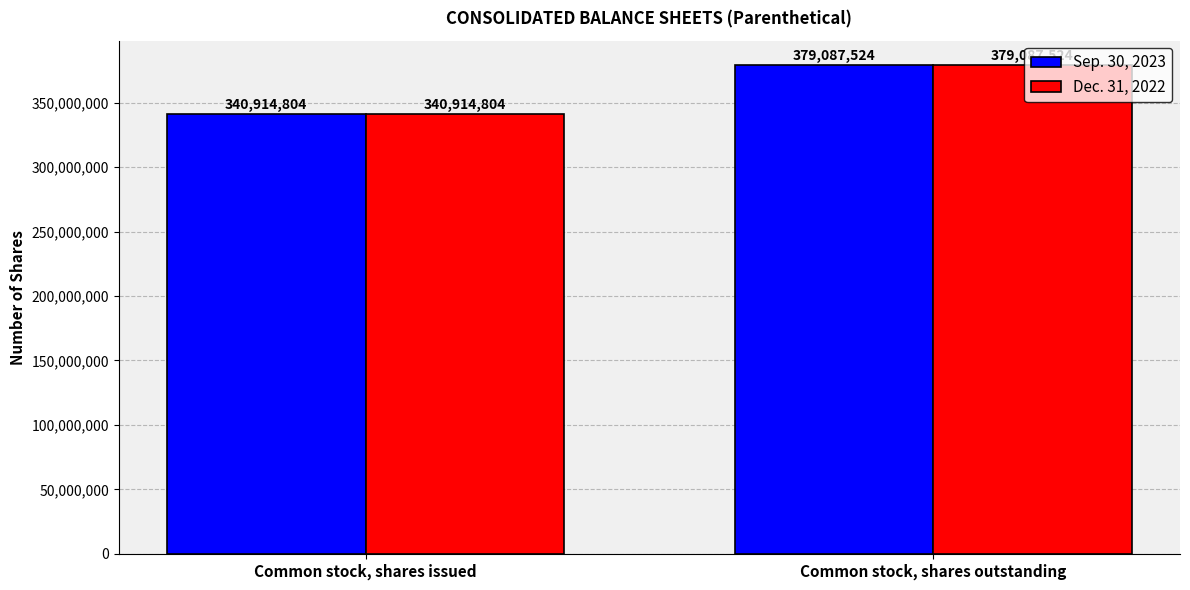

Is the value of Dec. 31, 2022 at Common stock, shares outstanding greater than the value of Sep. 30, 2023 at Common stock, shares issued?

Yes